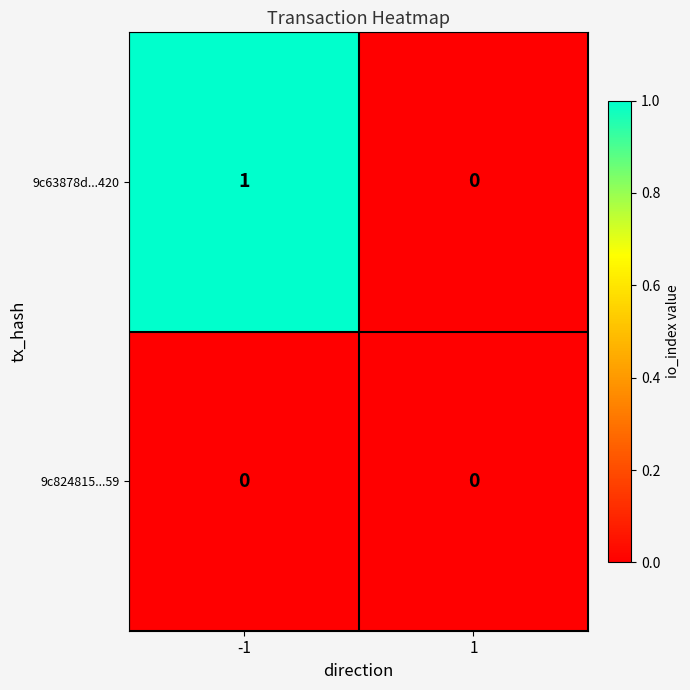

Between -1 and 1, which series saw the biggest shift?

9c63878d...420